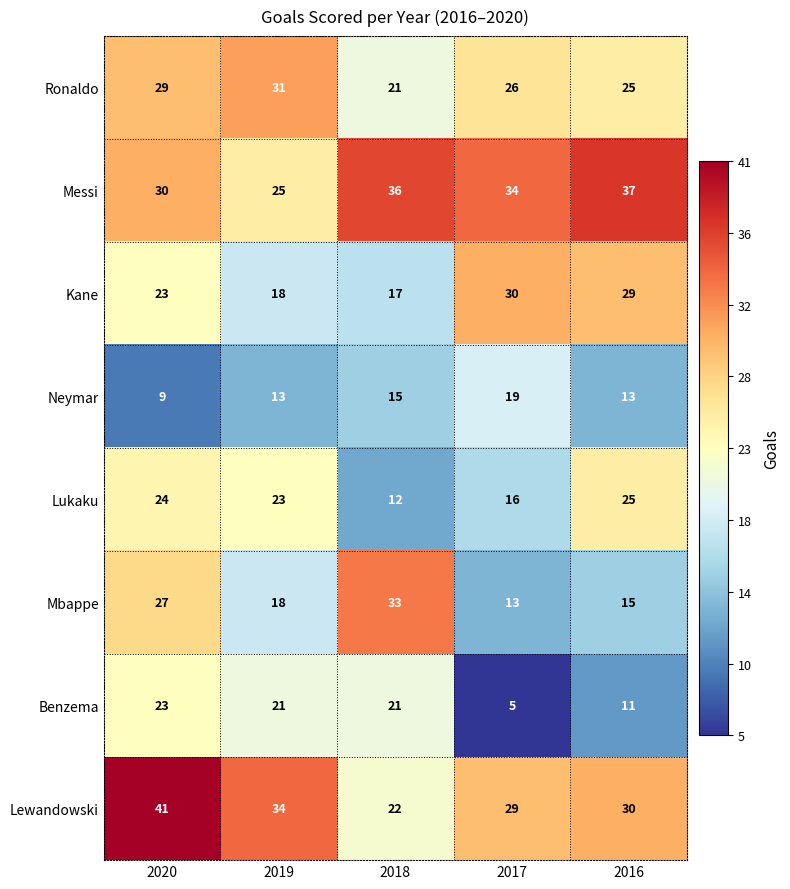

Which series has the largest total across all categories?

Messi